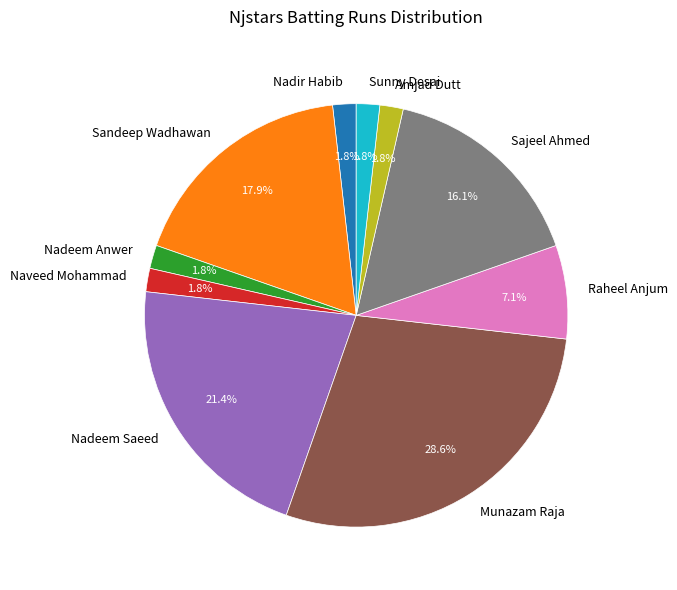

Is Nadeem Anwer the majority of the pie?

No